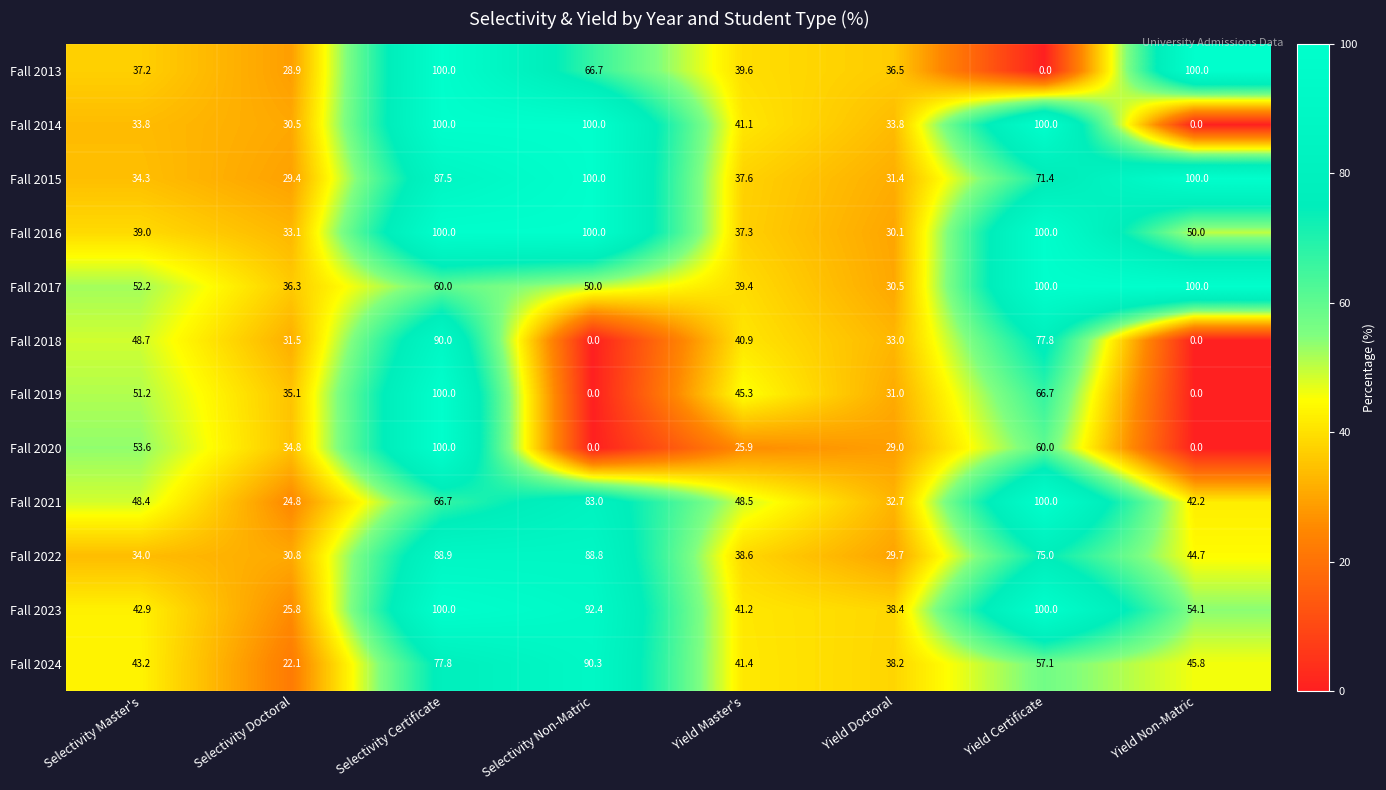

At Selectivity Master's, list the series in order from largest to smallest.

Fall 2020, Fall 2017, Fall 2019, Fall 2018, Fall 2021, Fall 2024, Fall 2023, Fall 2016, Fall 2013, Fall 2015, Fall 2022, Fall 2014